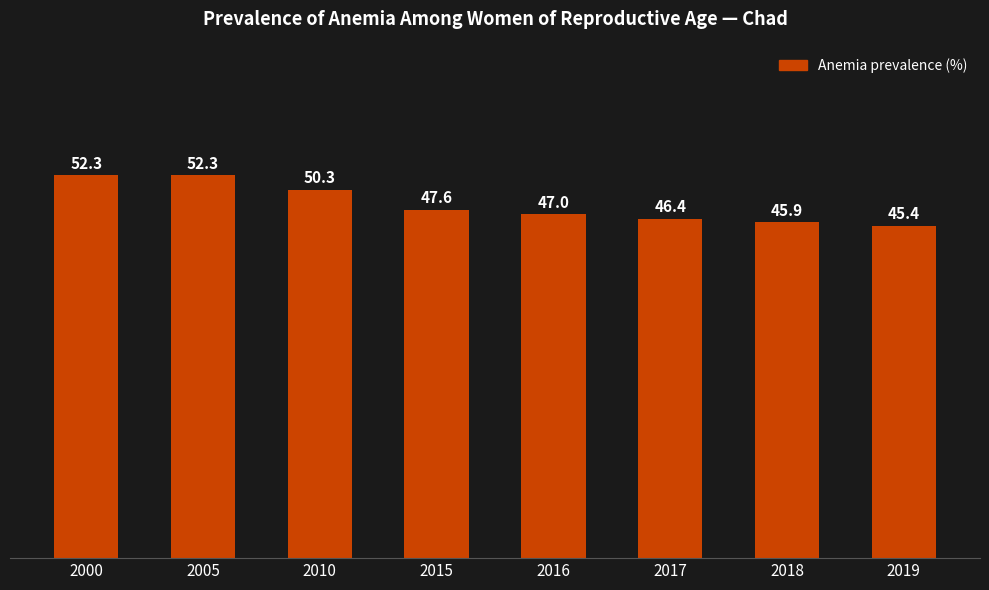

What is the maximum value shown in the chart?

52.3